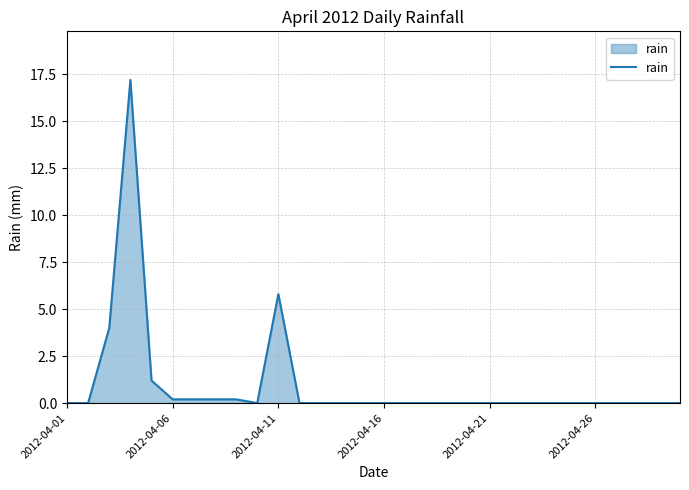

What is the maximum value shown in the chart?

17.2